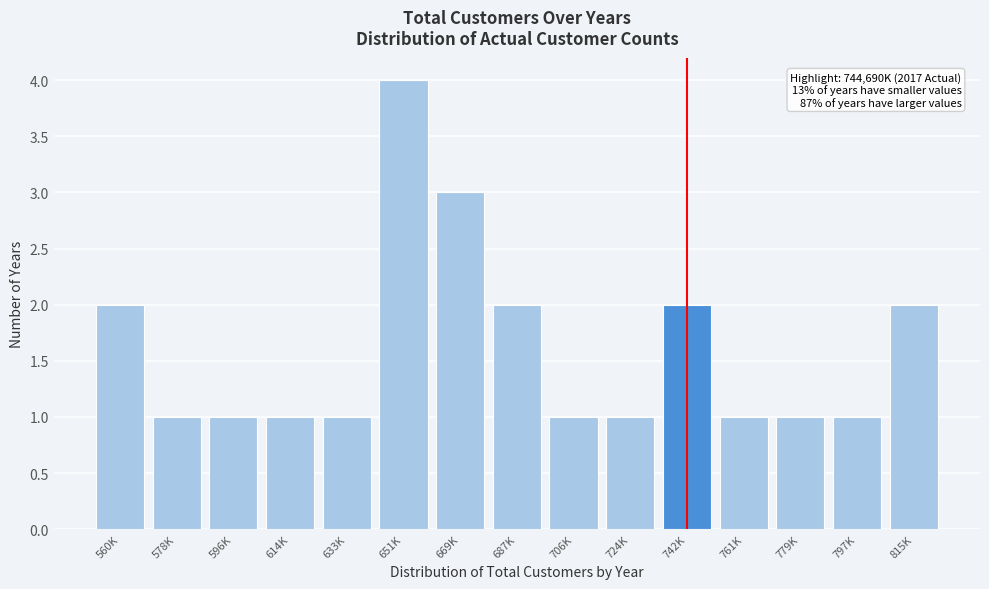

Reading right to left, extract all data points from this chart.

2	1	1	1	2	1	1	2	3	4	1	1	1	1	2